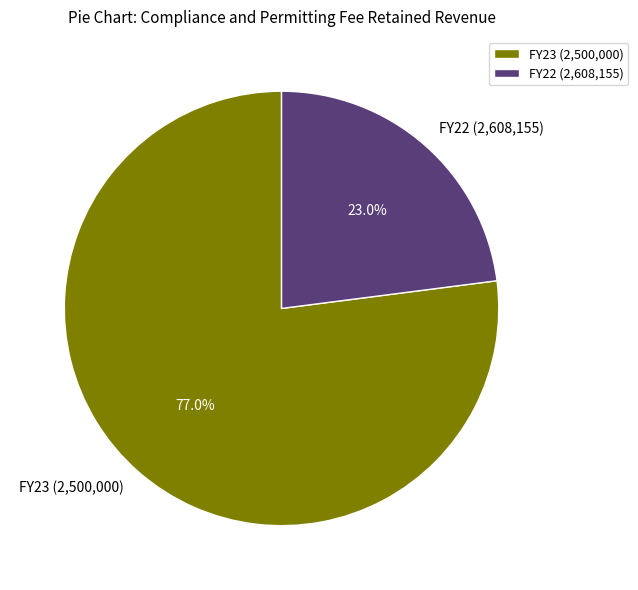

Combined, what portion of the pie is FY22 (2,608,155) and FY23 (2,500,000)?

100.0%